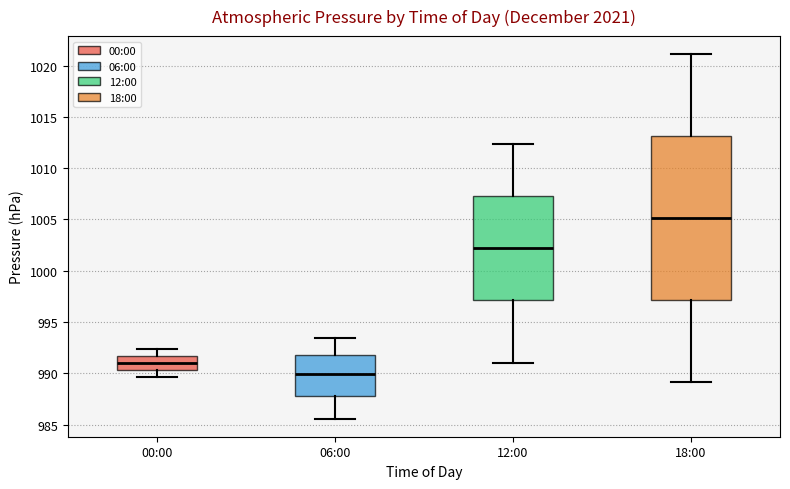

Reading left to right, transcribe this box plot: for each box, give where its median line is, the range the box spans, and where its two whiskers end, as read against the y-axis. The values are not printed on the chart, so give them approximately, as read against the axis.

00:00: median 991.0, box 990.5 to 991.5, whiskers 989.5 to 992.5
06:00: median 990.0, box 988.0 to 992.0, whiskers 985.5 to 993.5
12:00: median 1002.5, box 997.0 to 1007.5, whiskers 991.0 to 1012.5
18:00: median 1005.0, box 997.0 to 1013.0, whiskers 989.0 to 1021.0